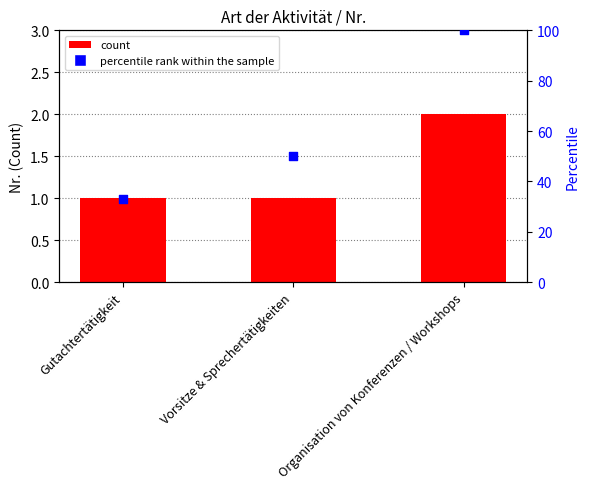

At which category is the sum across all series the highest?

Organisation von Konferenzen / Workshops